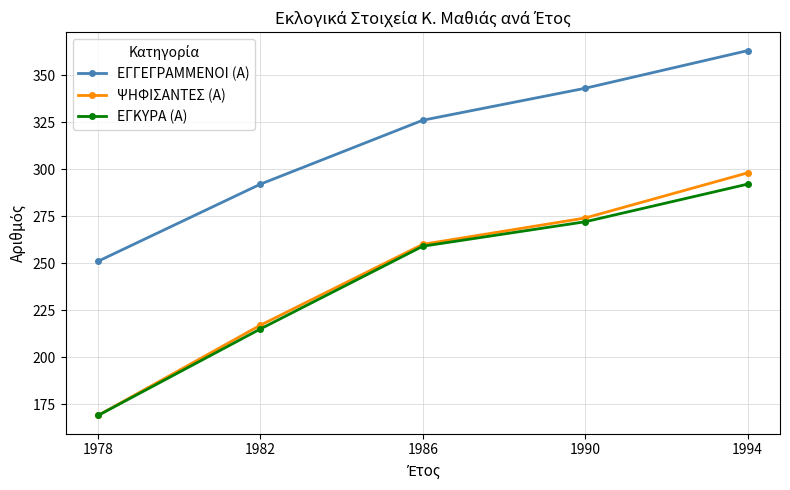

What is the smallest value displayed?

169